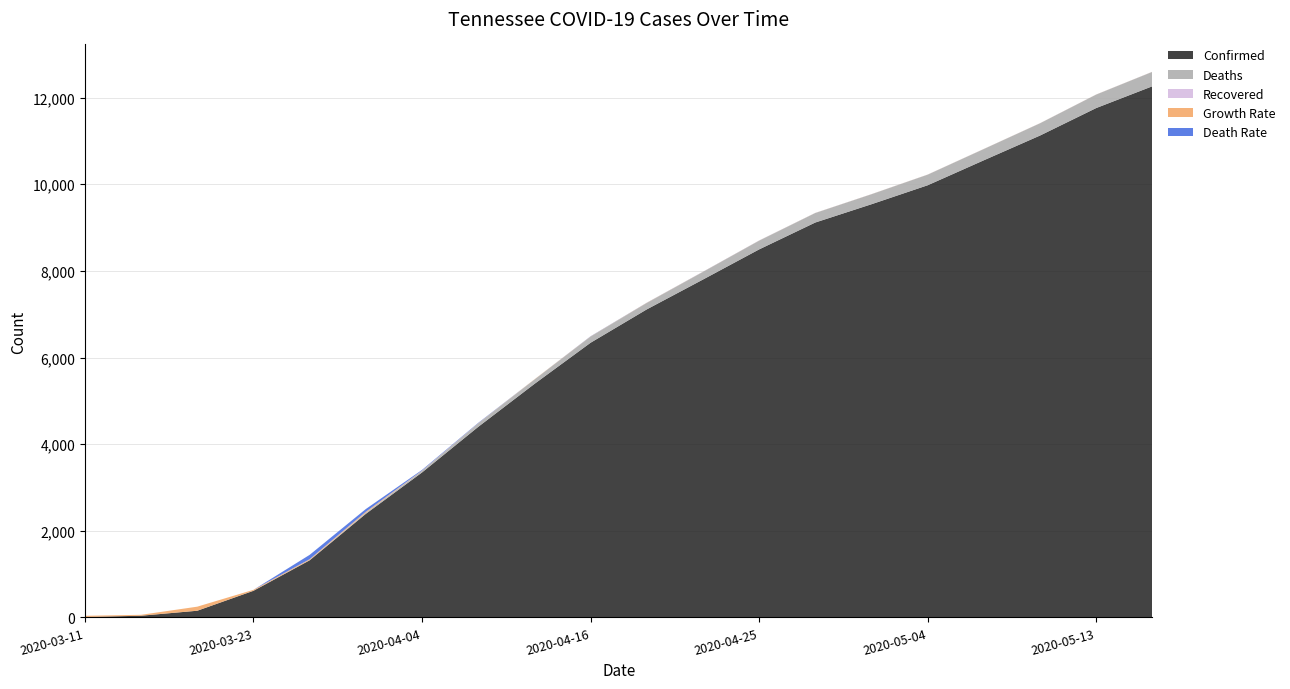

Reading left to right, extract all data points from this chart.

Confirmed: 9	39	154	614	1318	2391	3346	4399	5390	6341	7111	7800	8496	9117	9539	9977	10554	11125	11760	12263
Deaths: 0	0	0	2	6	23	37	79	101	141	148	175	200	219	230	244	259	282	310	332
Recovered: 0	0	0	0	0	0	0	0	0	0	0	0	0	0	0	0	0	0	0	0
Growth Rate: 28	21	94	21	20	24	6	4	4	4	4	3	3	2	2	2	2	2	2	2
Death Rate: 0	0	0	0	100	64	16	9	0	4	2	2	2	1	1	1	1	1	1	1